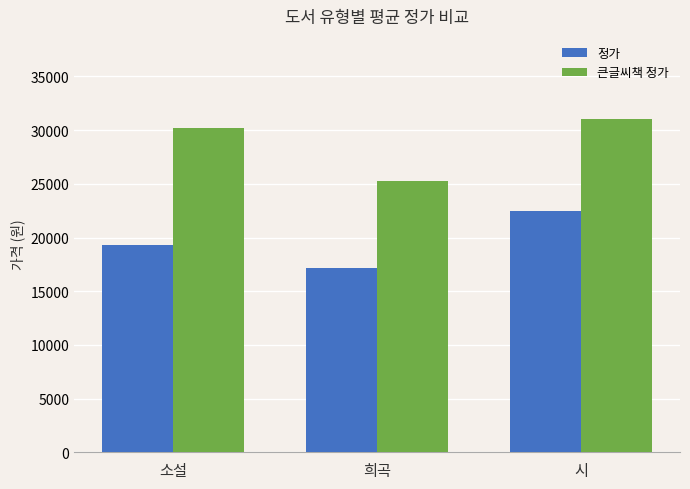

Which series has the largest total across all categories?

큰글씨책 정가